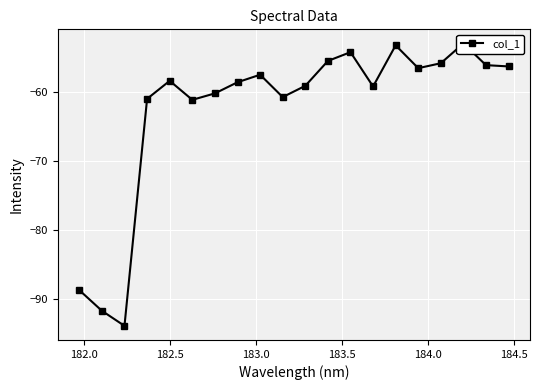

What is the maximum value shown in the chart?

-53.0